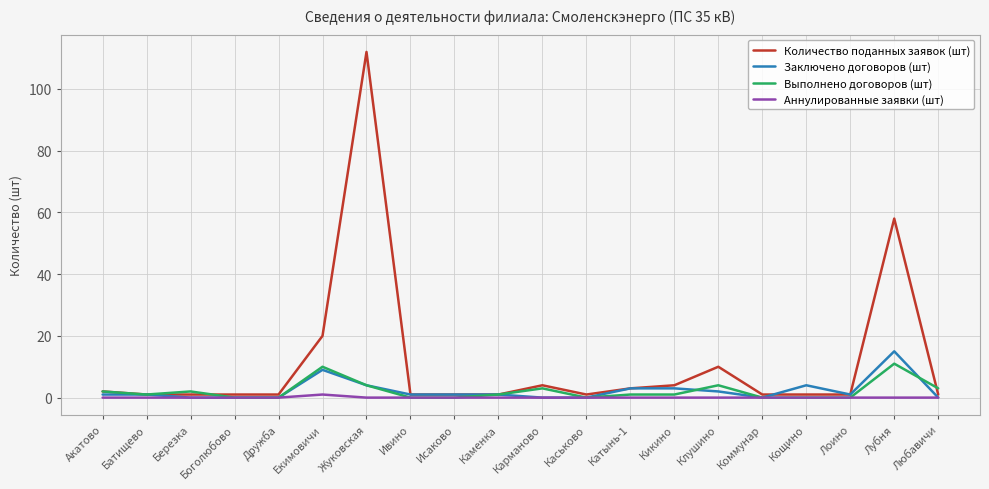

Which category has the highest value across all series?

Жуковская